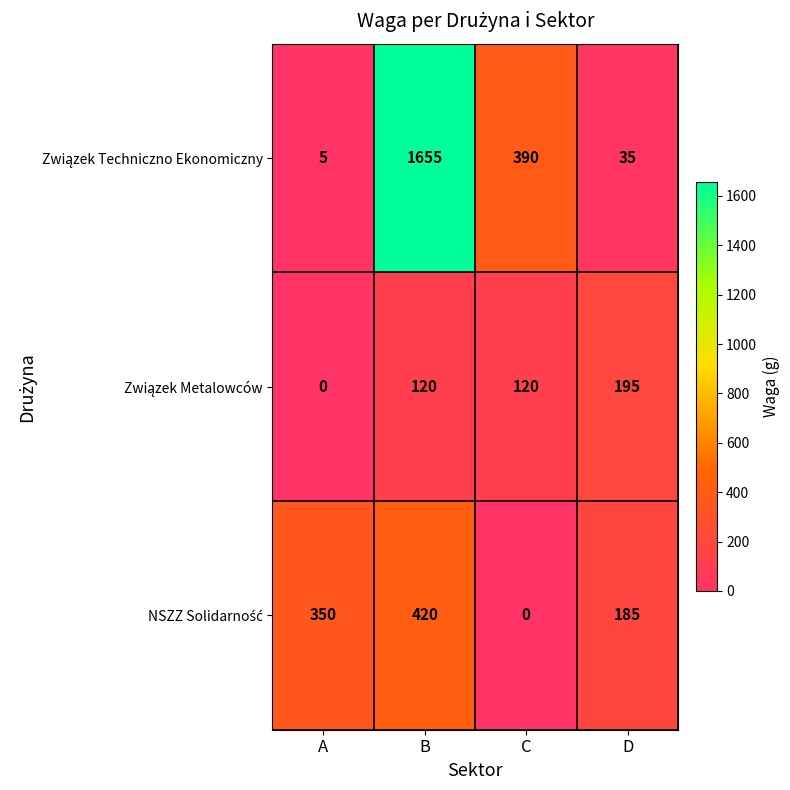

How many series are shown in this chart?

3